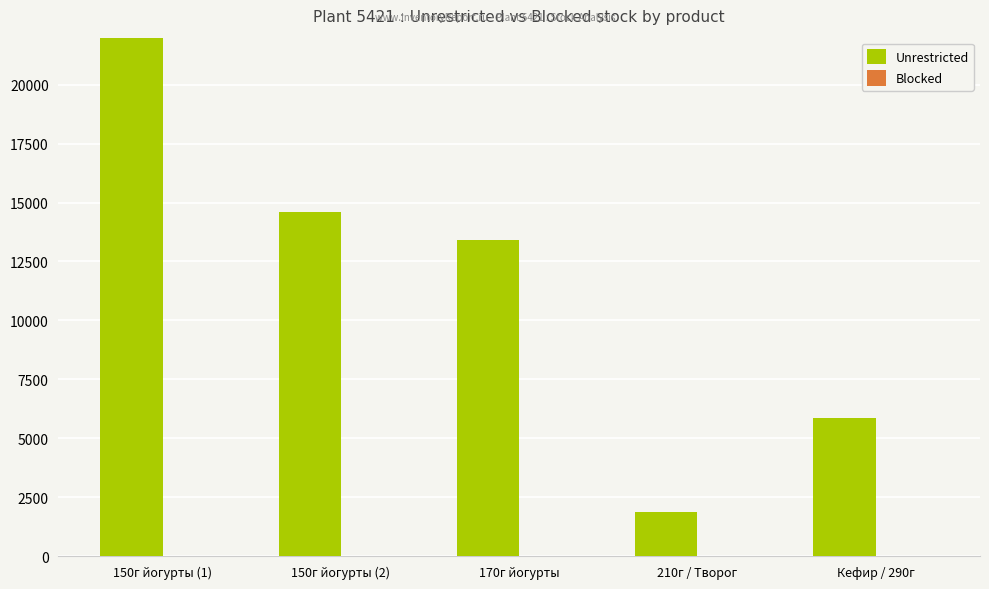

Reading left to right, transcribe all the data shown in this chart.

21972	14590	13392	1878	5846